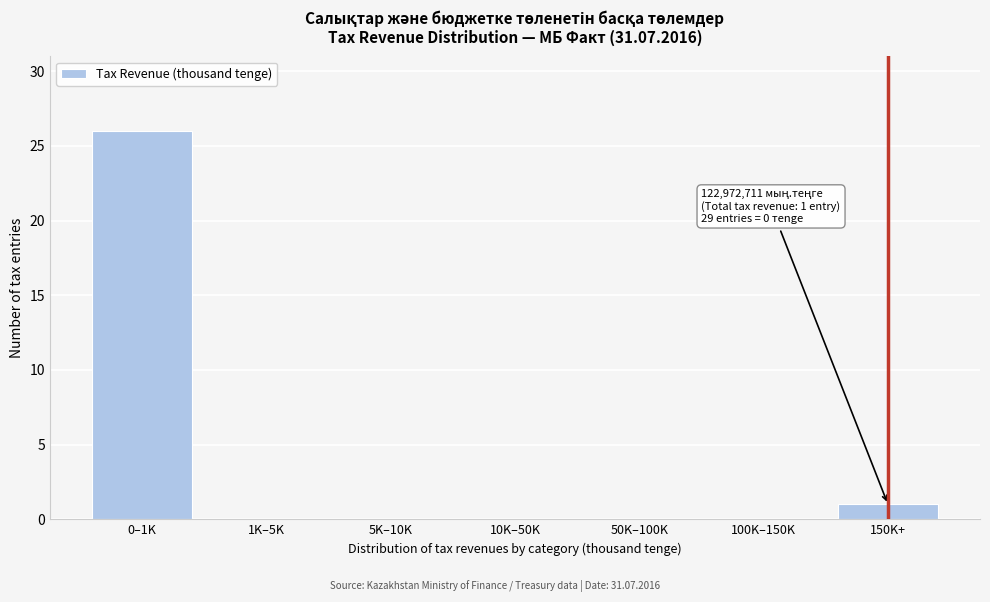

Reading right to left, list all the values displayed in this chart.

150K+=1	100K–150K=0	50K–100K=0	10K–50K=0	5K–10K=0	1K–5K=0	0–1K=26